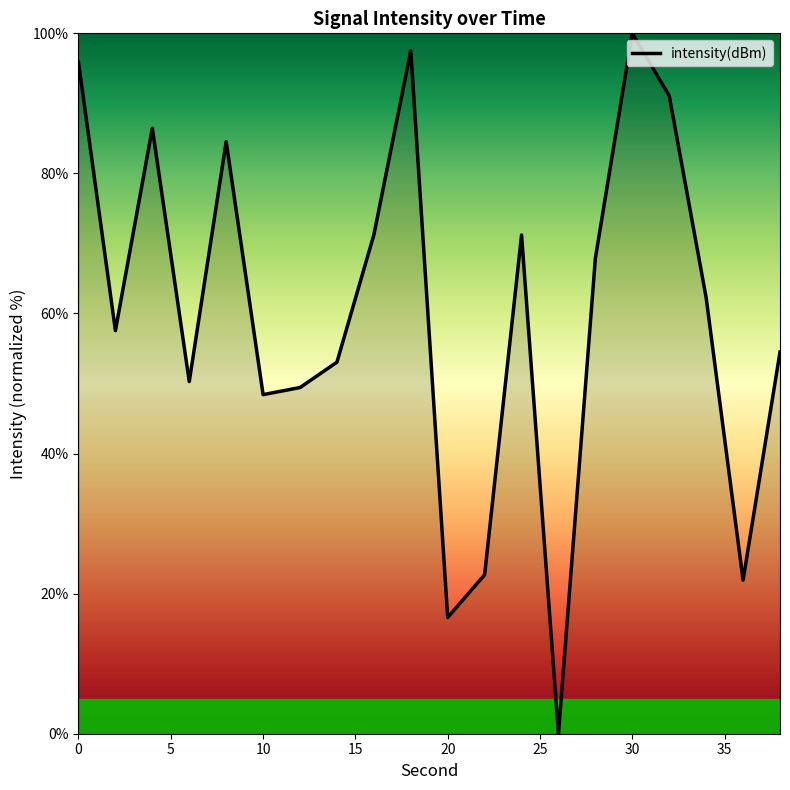

What is the difference between the maximum and minimum values?

100.0